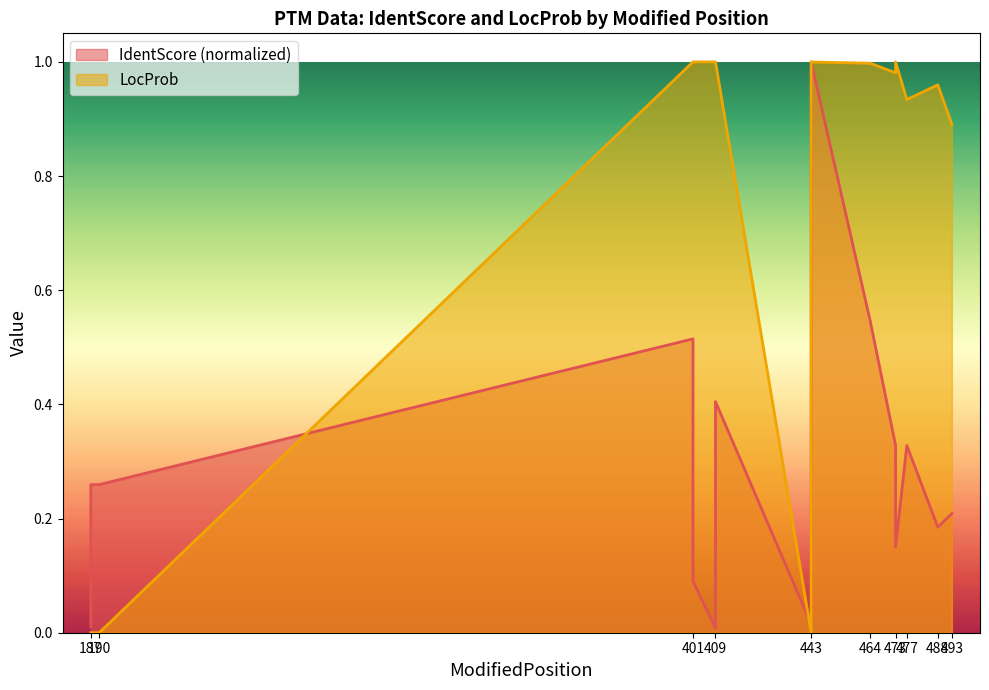

What is the sum of the IdentScore values at 473 and 493?

0.4